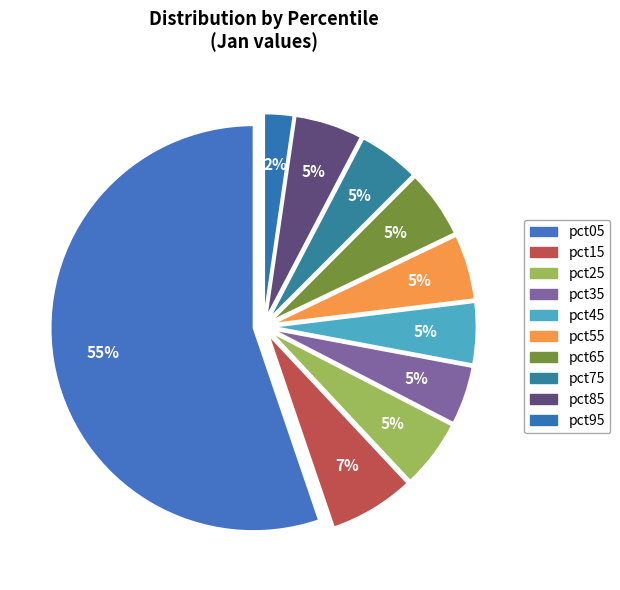

How many segments does this pie chart have?

10